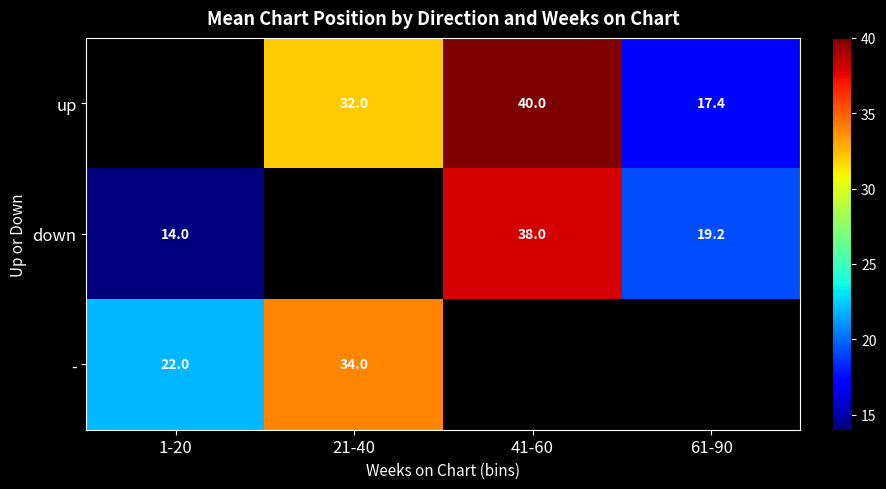

The value of down at 41-60 is 26.3. True or false?

False